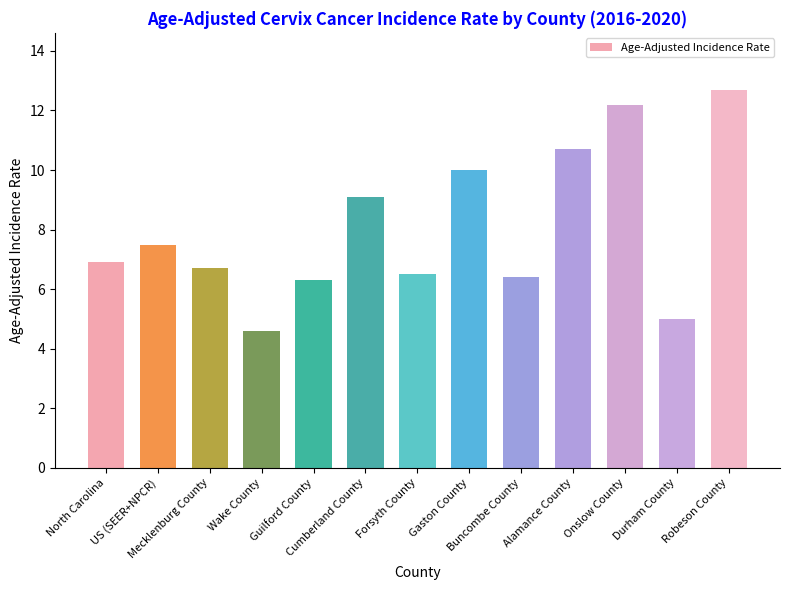

What is the greatest value displayed?

12.7